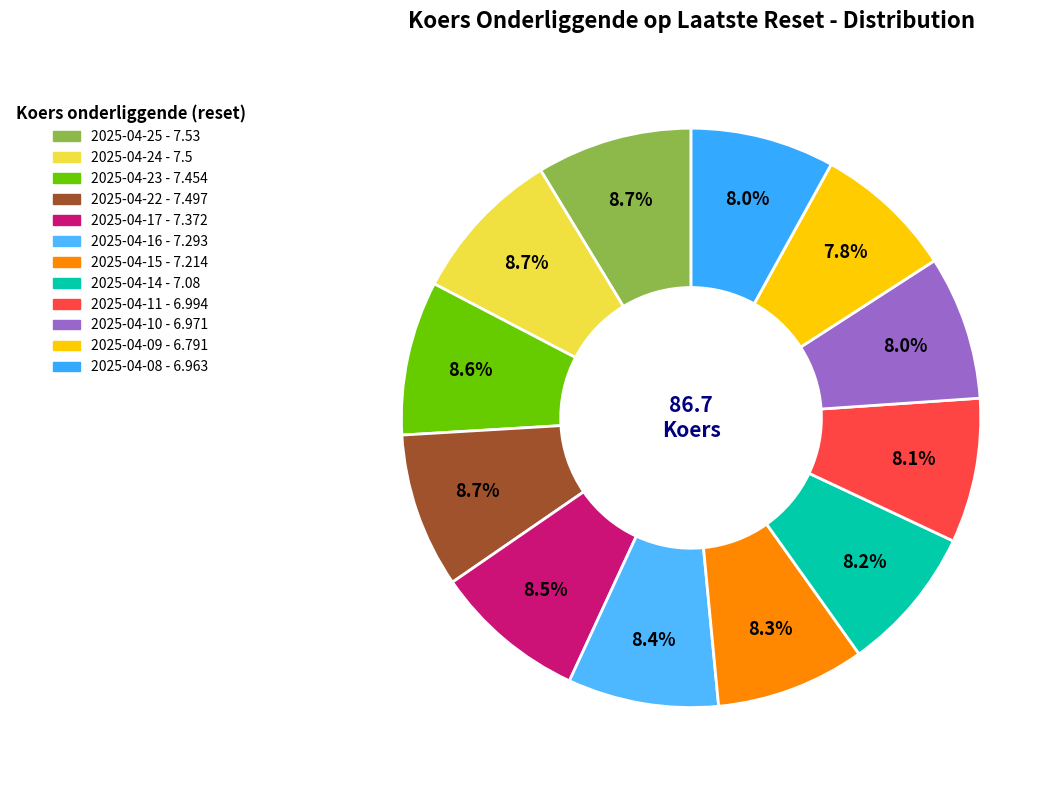

What percentage is the 2025-04-11 slice, to the nearest percent?

8%